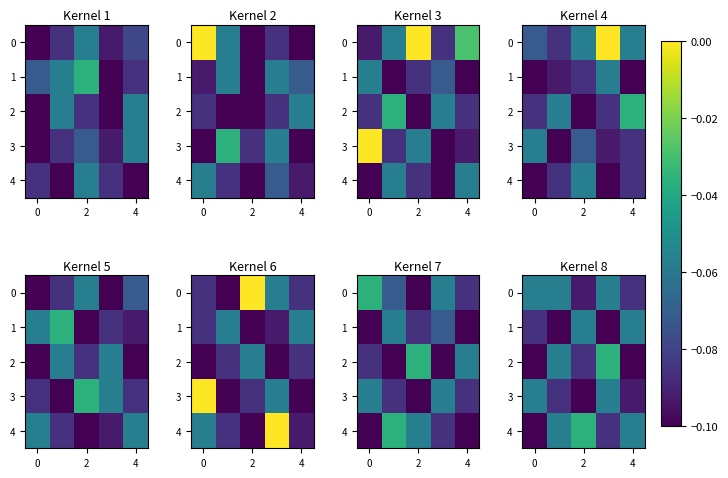

What is the sum of all 0 values?

-0.4